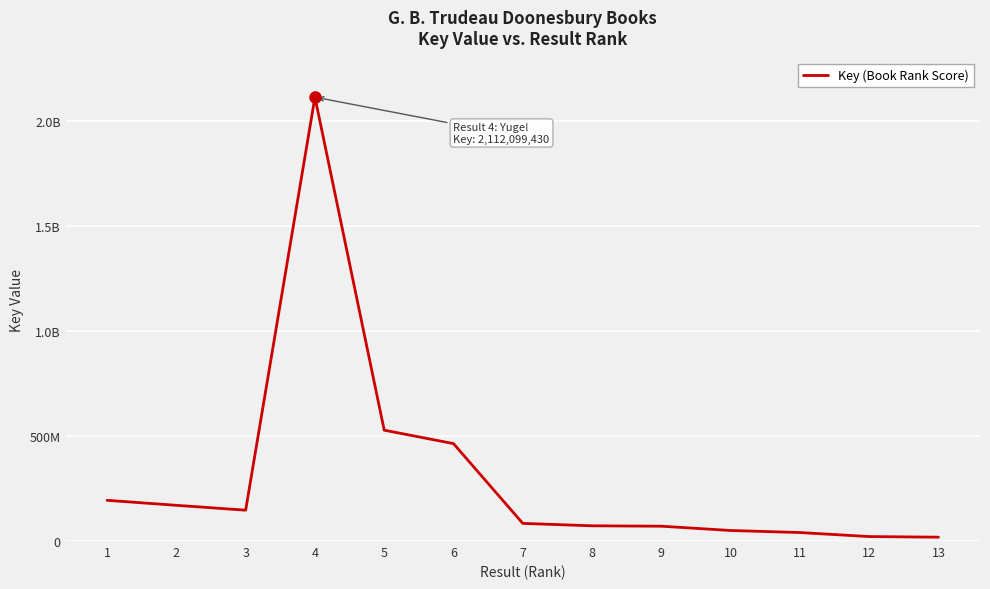

What is the sum of all values?

3970202385